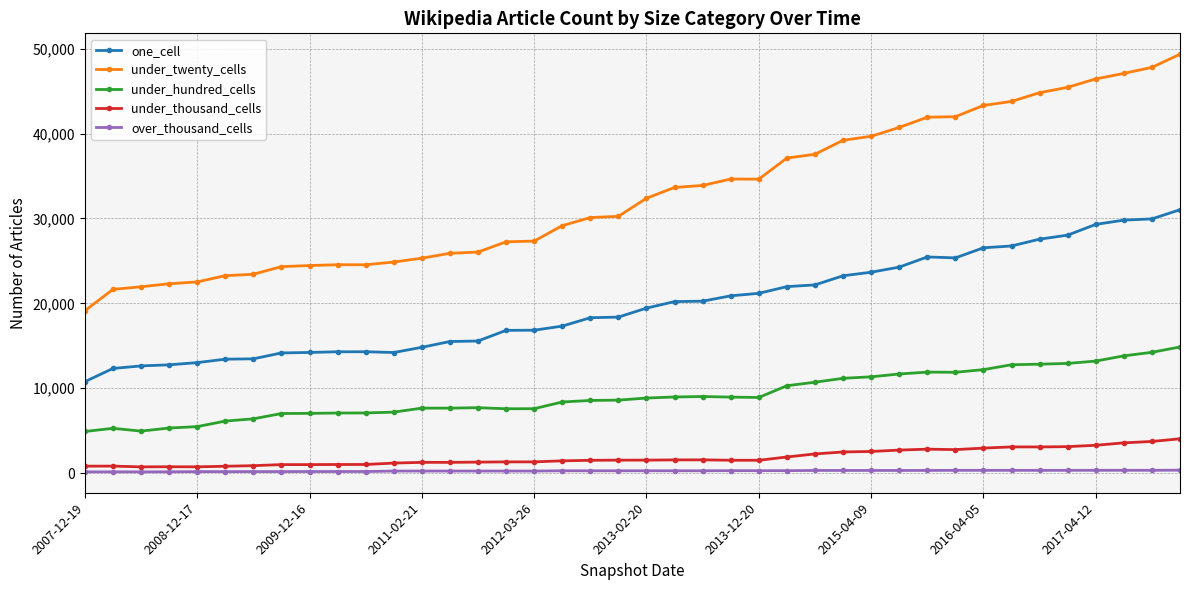

True or false: over_thousand_cells has more than 1 points higher than both neighbors.

True